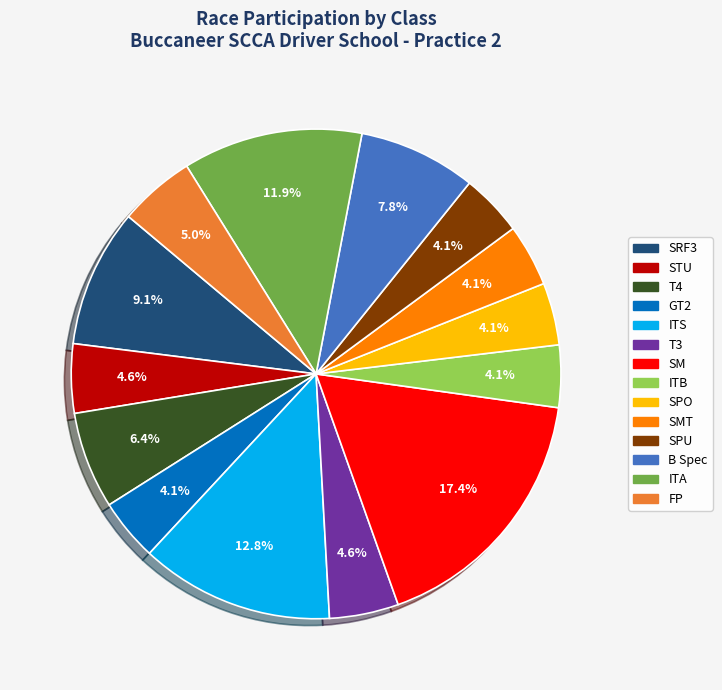

Does any single category account for the majority?

No